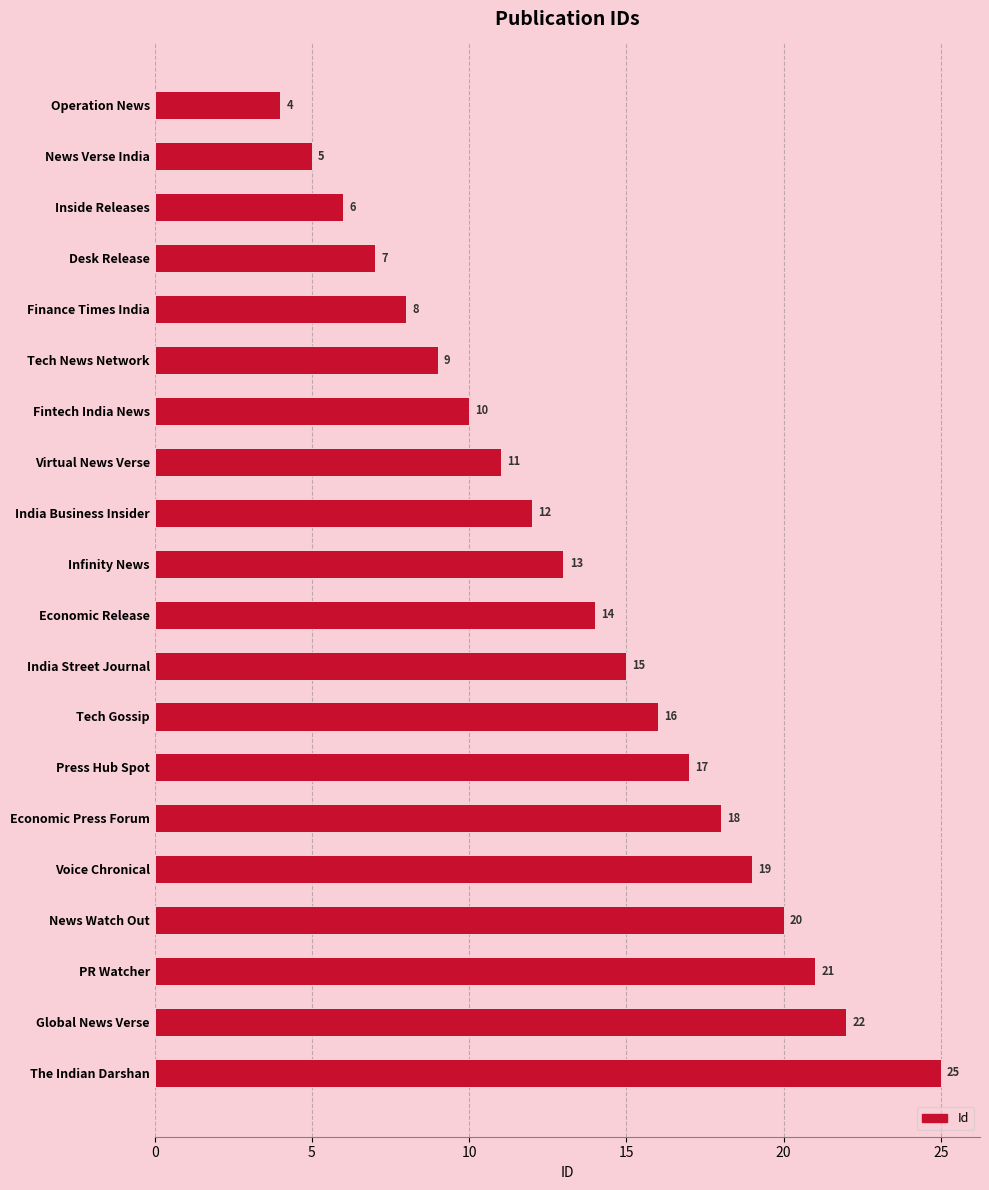

What is the smallest value displayed?

4